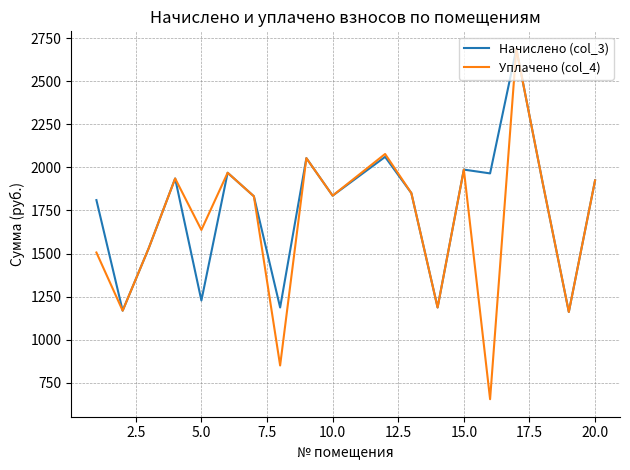

Which series has the widest spread of values?

Уплачено (col_4)